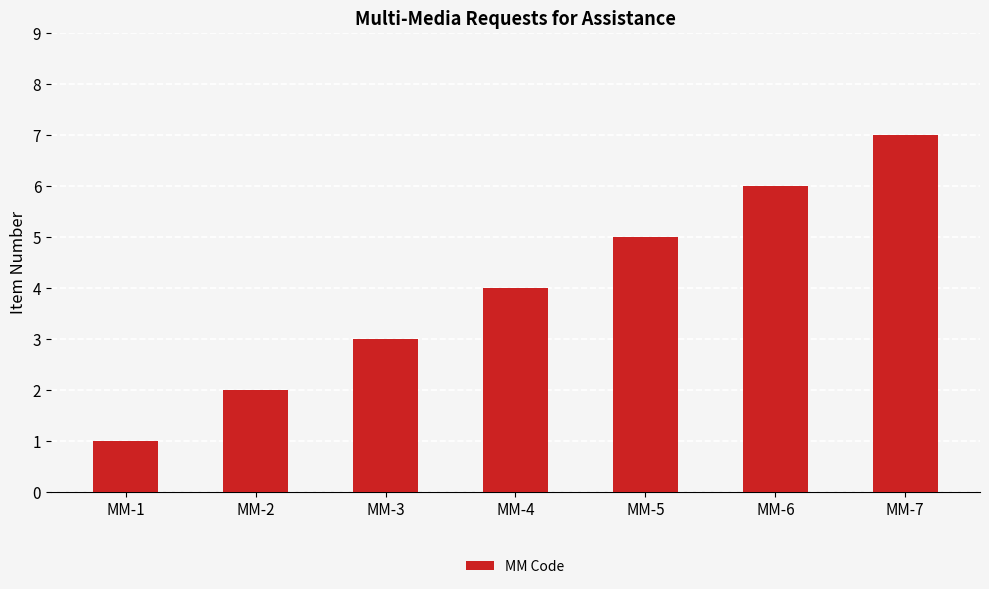

Count the values in the range 2 to 6.

5